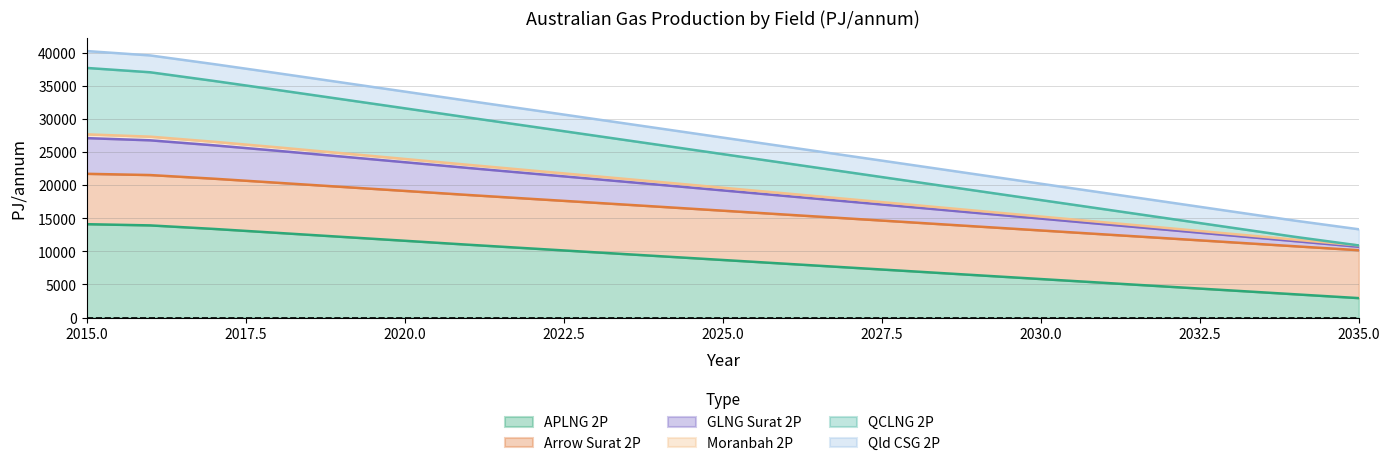

The APLNG 2P series shows 769.2 at 2035.0. True or false?

False